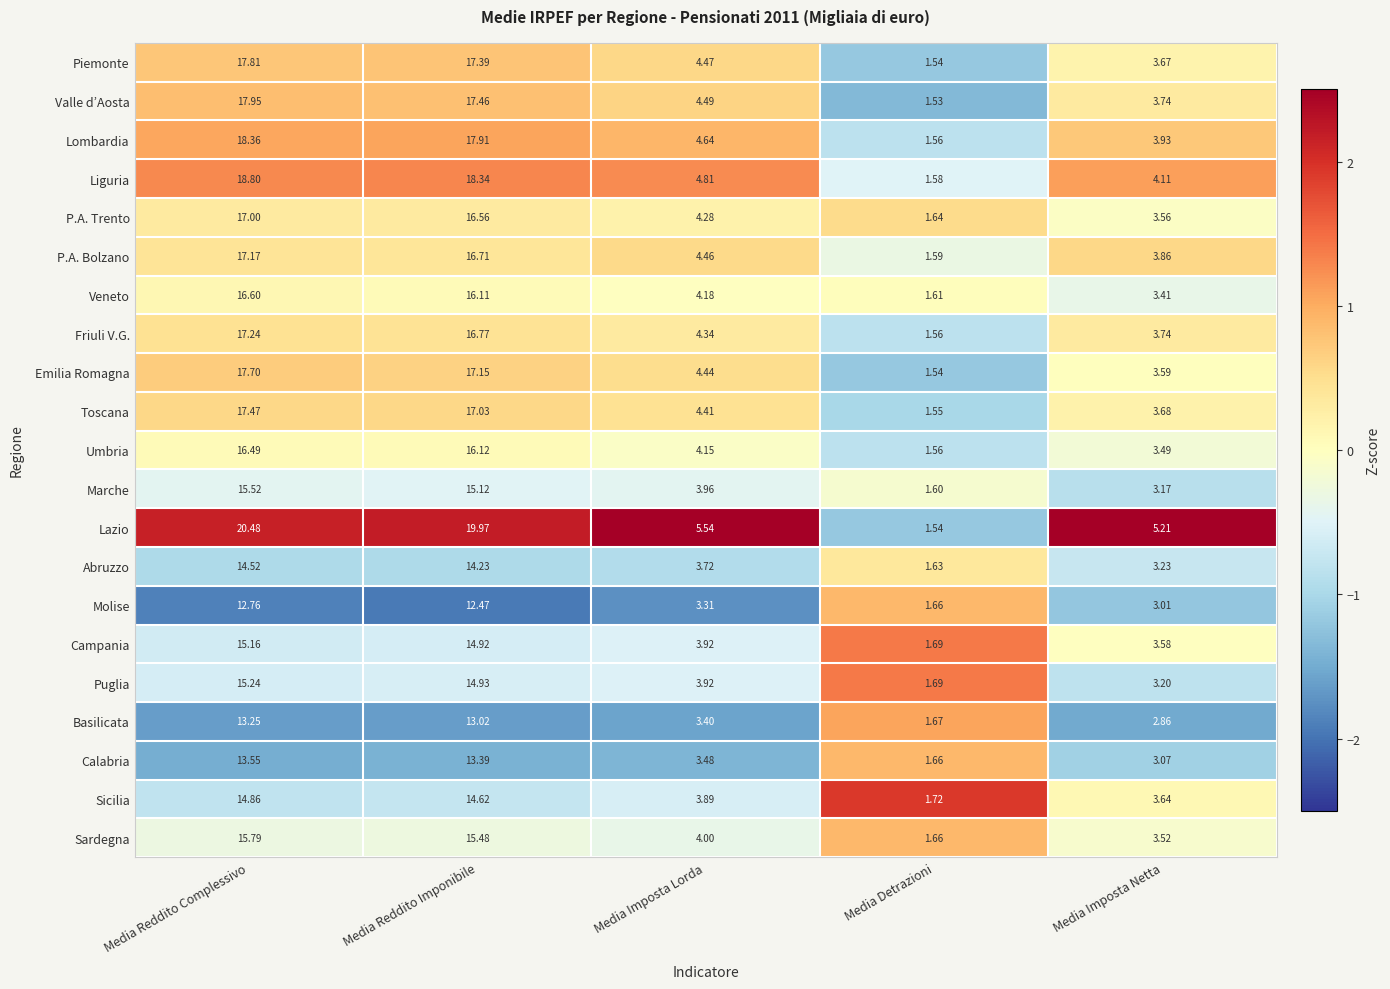

At which category is the sum across all series the highest?

Media Reddito Complessivo